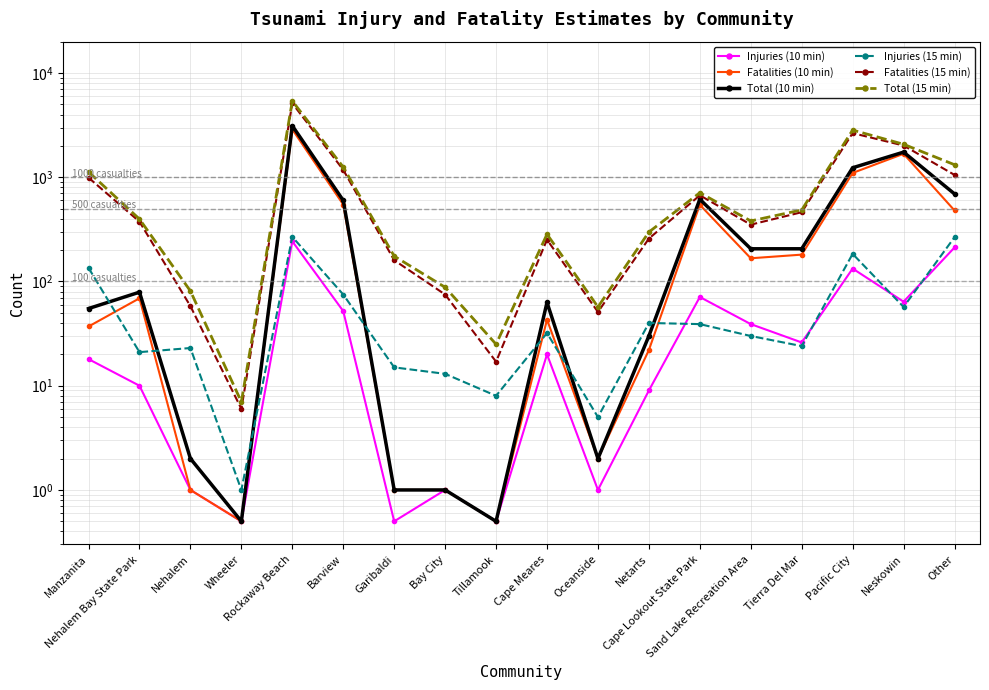

What is the lowest value of the Total (15 min) series?

7.0